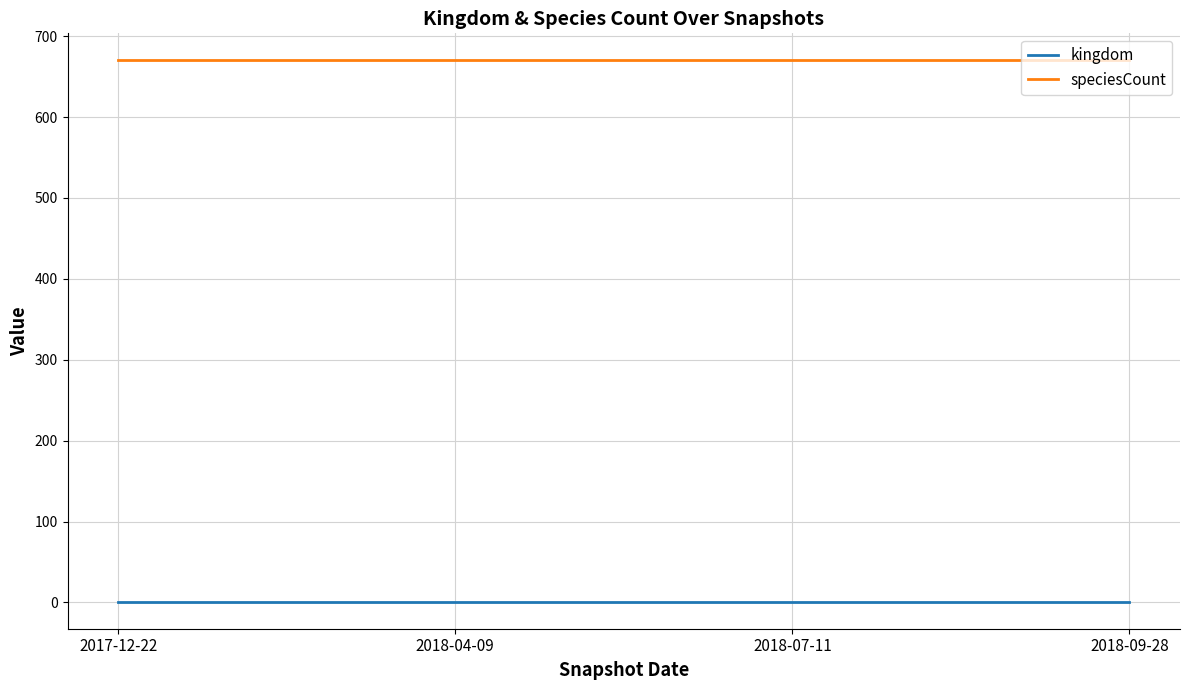

What is the sum of all speciesCount values?

2680